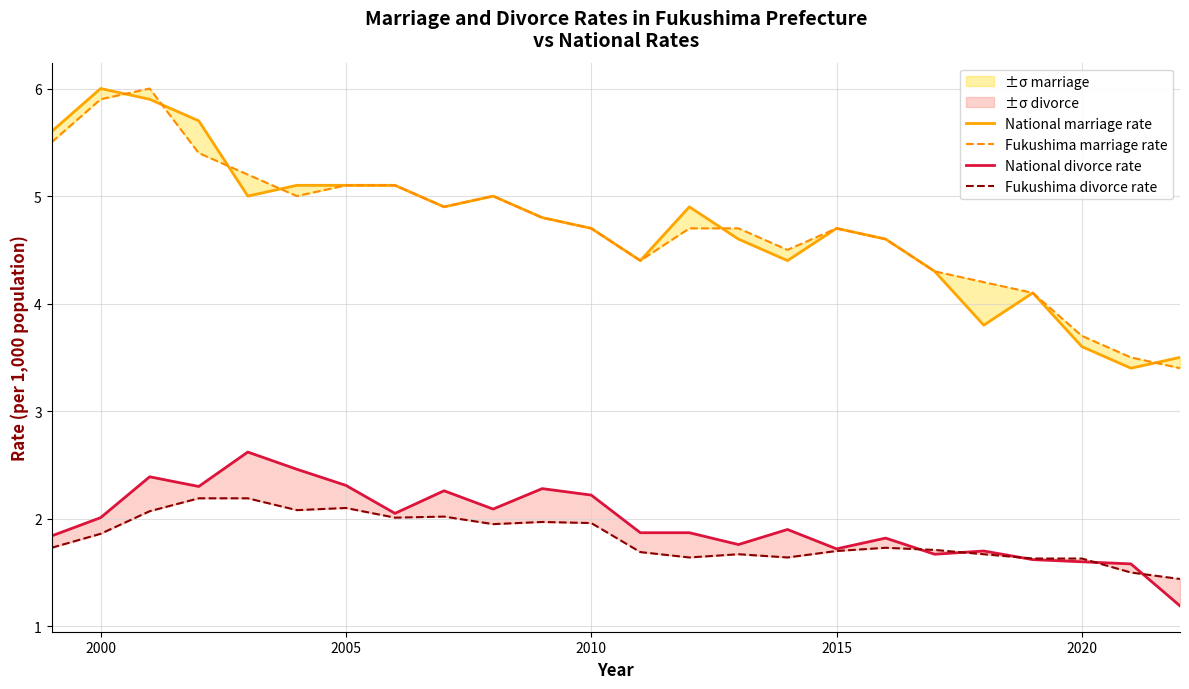

How many lines are shown in the chart?

4